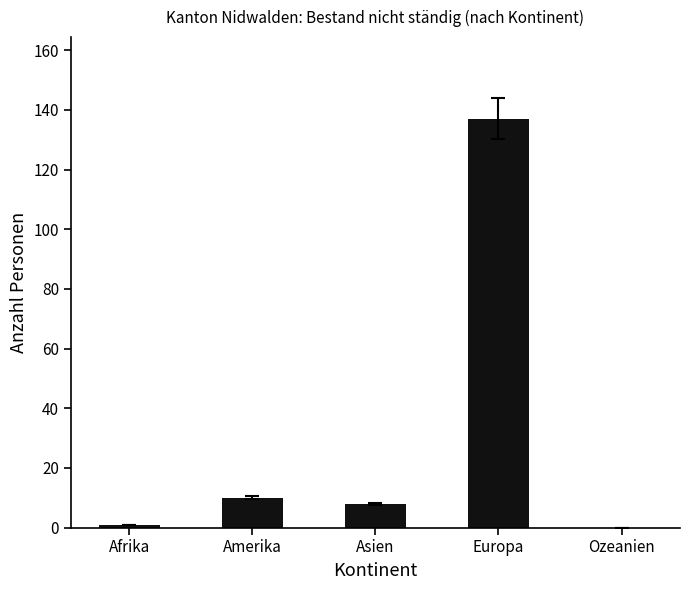

What is the difference between the values at Afrika and Asien?

7